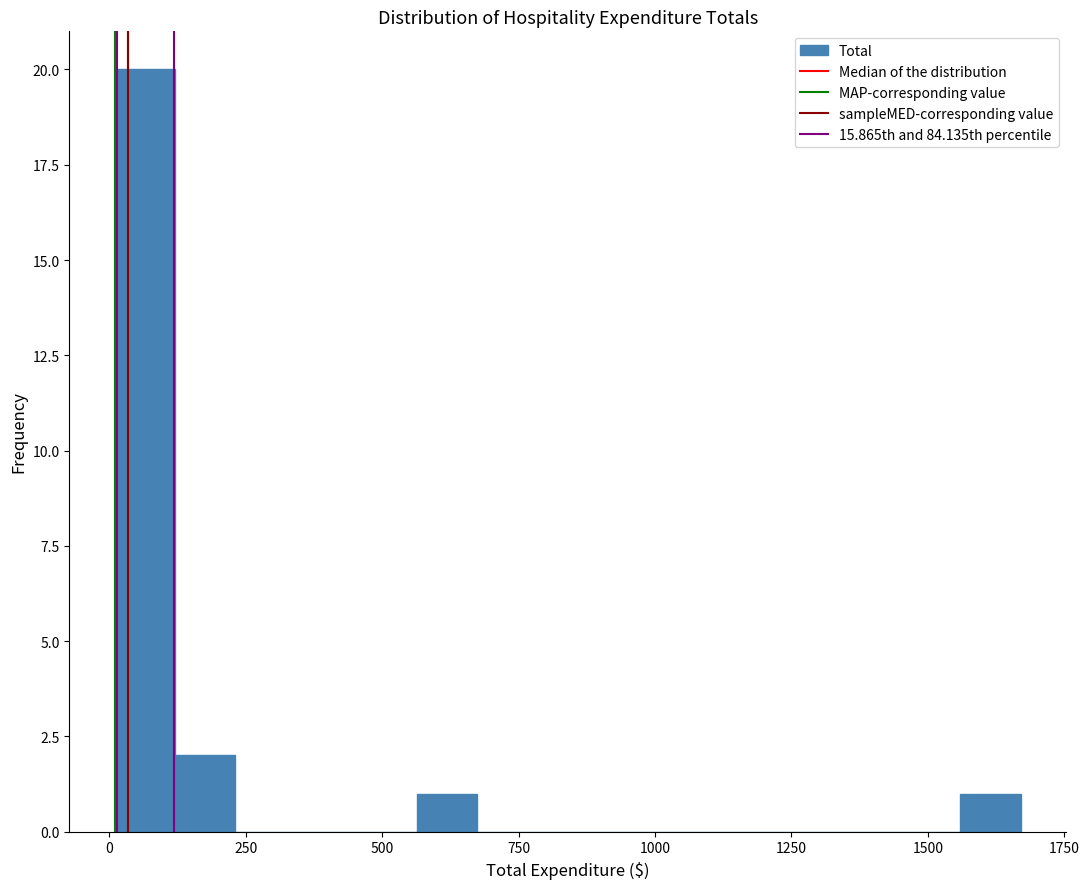

Read against the x-axis, roughly where is the centre of the tallest bar?

50